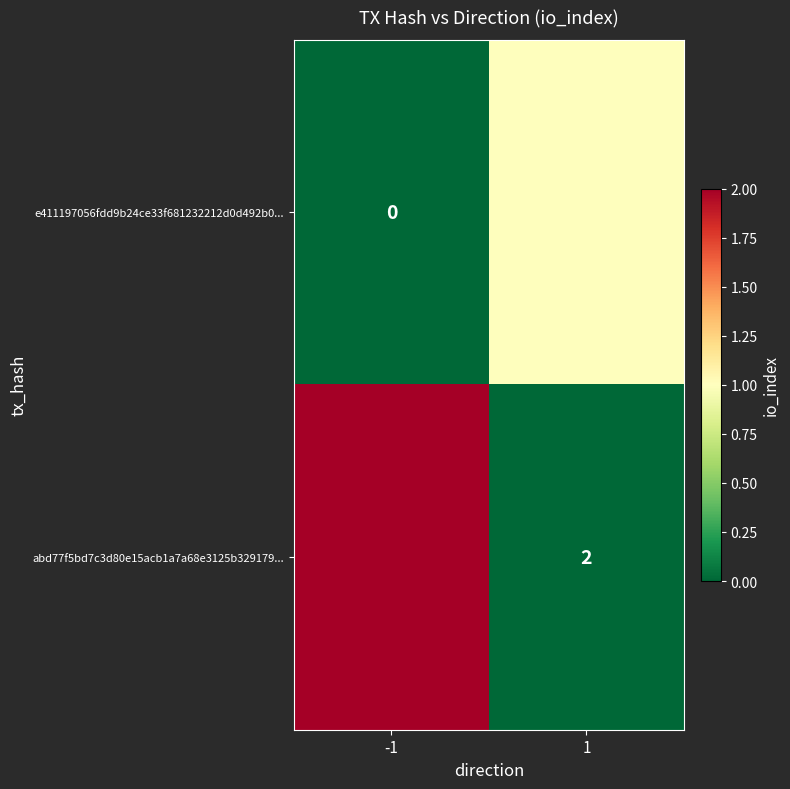

The value of abd77f5bd7c3d80e15acb1a7a68e3125b329179... at 1 is 3. True or false?

False